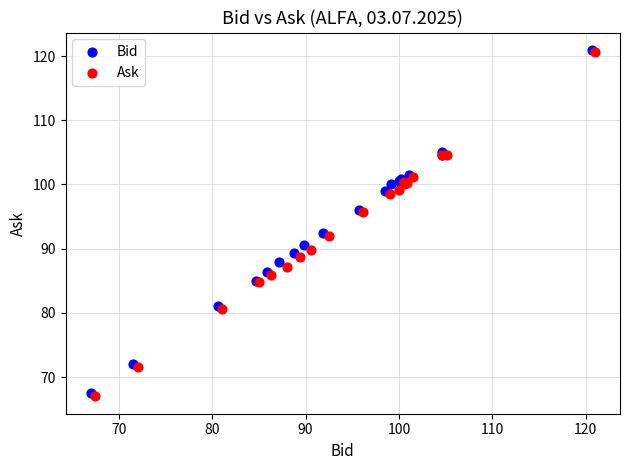

What are all the series names shown in the legend?

Bid, Ask